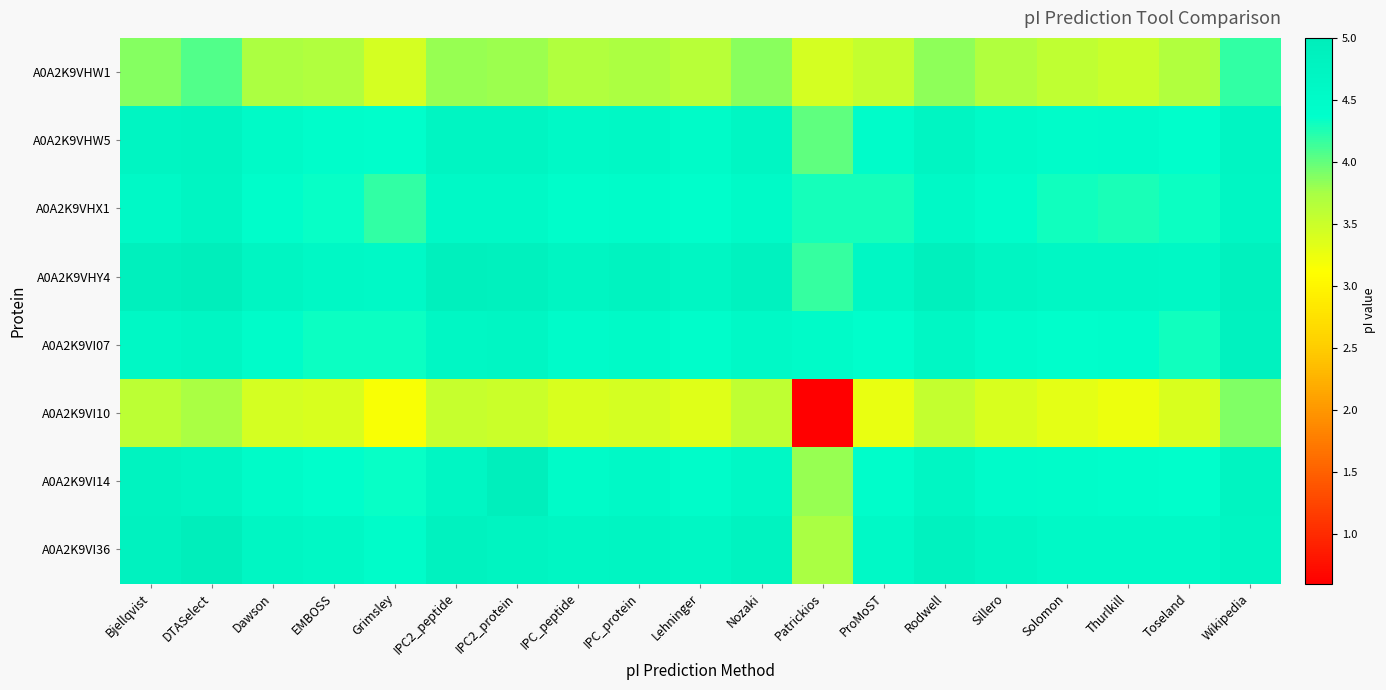

At which category does the chart reach its minimum across all series?

Patrickios